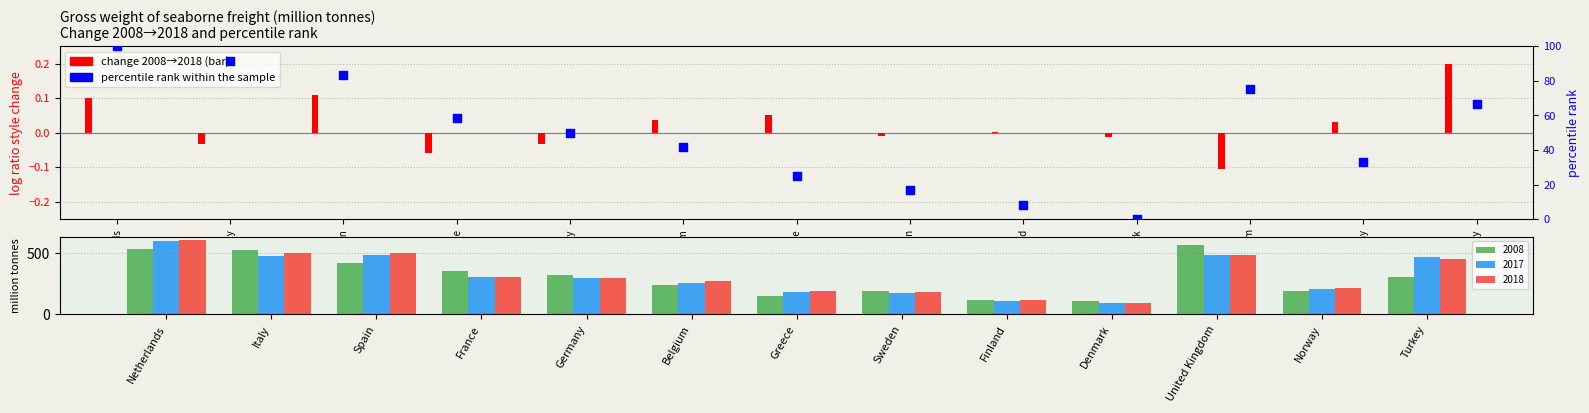

At which category is the sum across all series the highest?

Netherlands